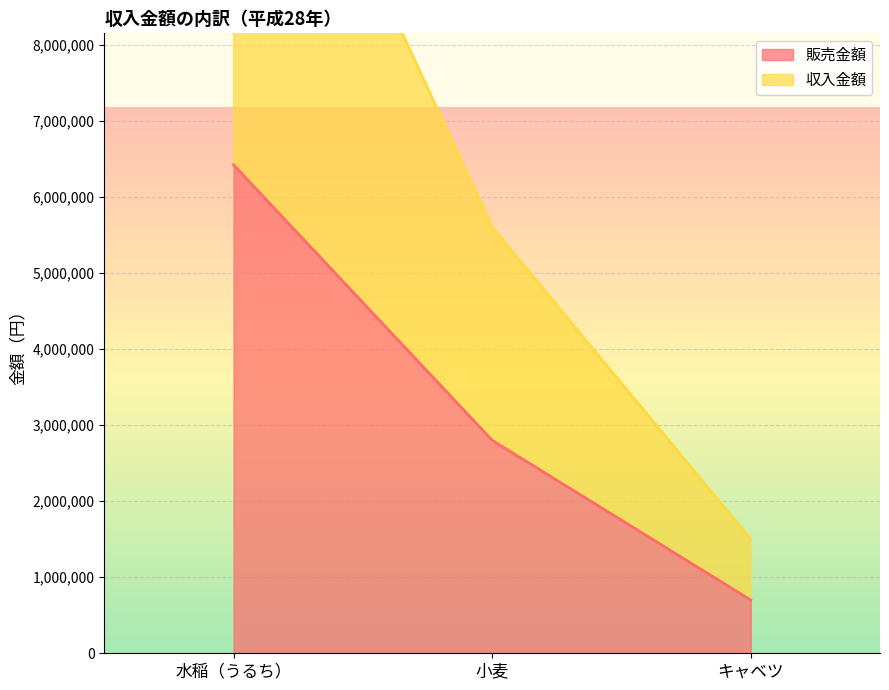

The 収入金額 series shows 914794 at キャベツ. True or false?

False